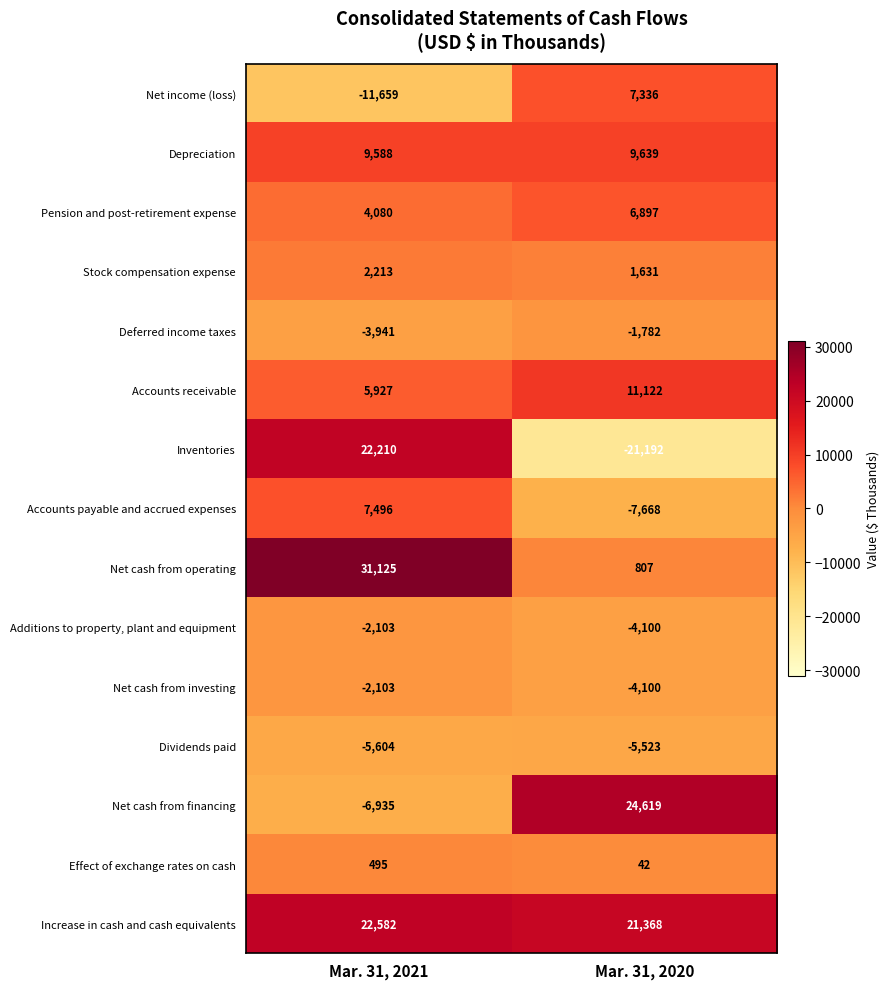

What is the approximate value of Effect of exchange rates on cash at Mar. 31, 2020, to the nearest 5?

40